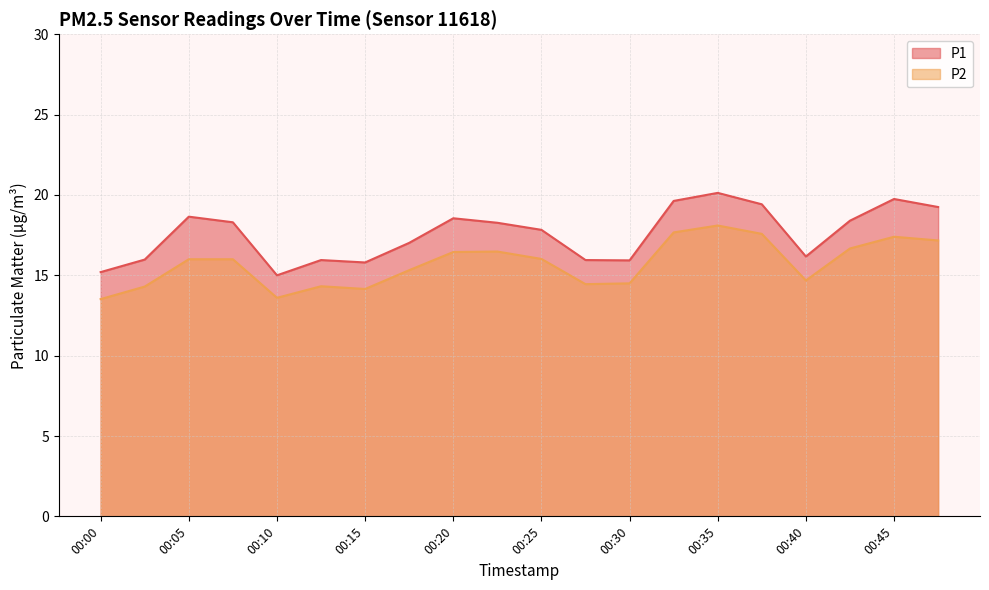

The value of P1 at 00:10 is 23.0. True or false?

False